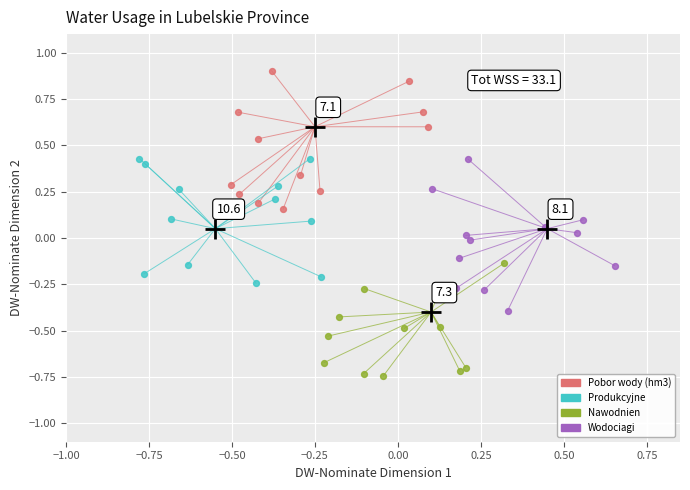

Which series reaches the maximum Y coordinate?

Pobor wody (hm3)